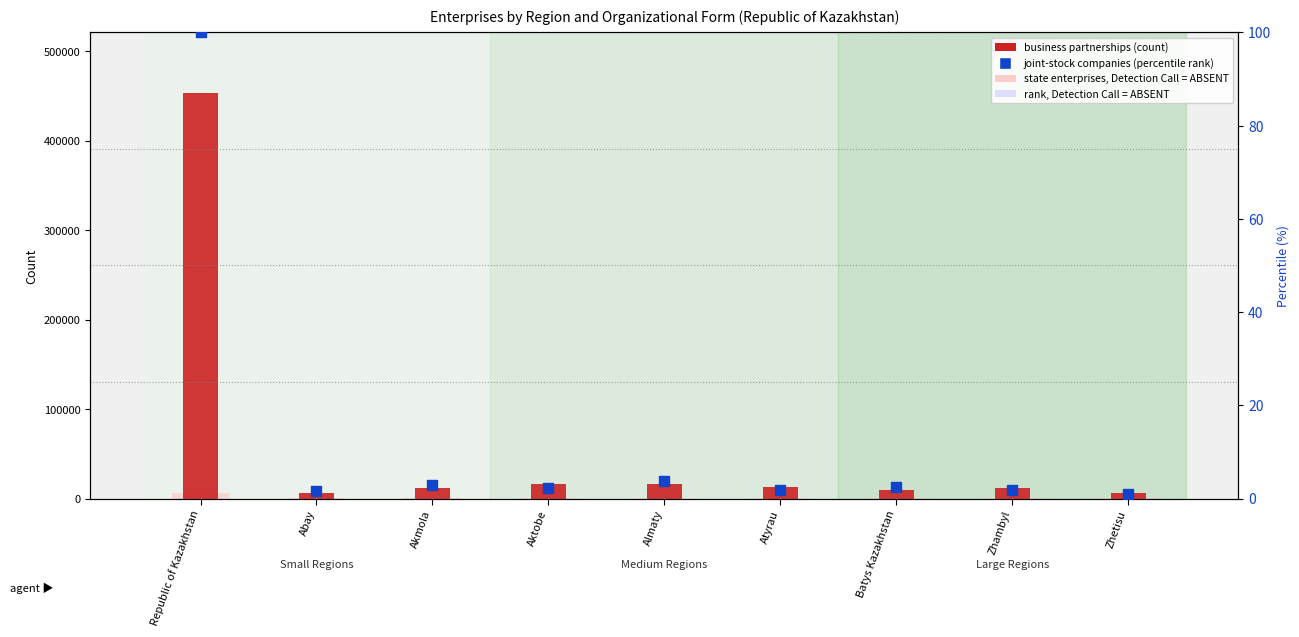

Is the value of state enterprises (absent) at Zhetisu greater than the value of business partnerships (count) at Republic of Kazakhstan?

No